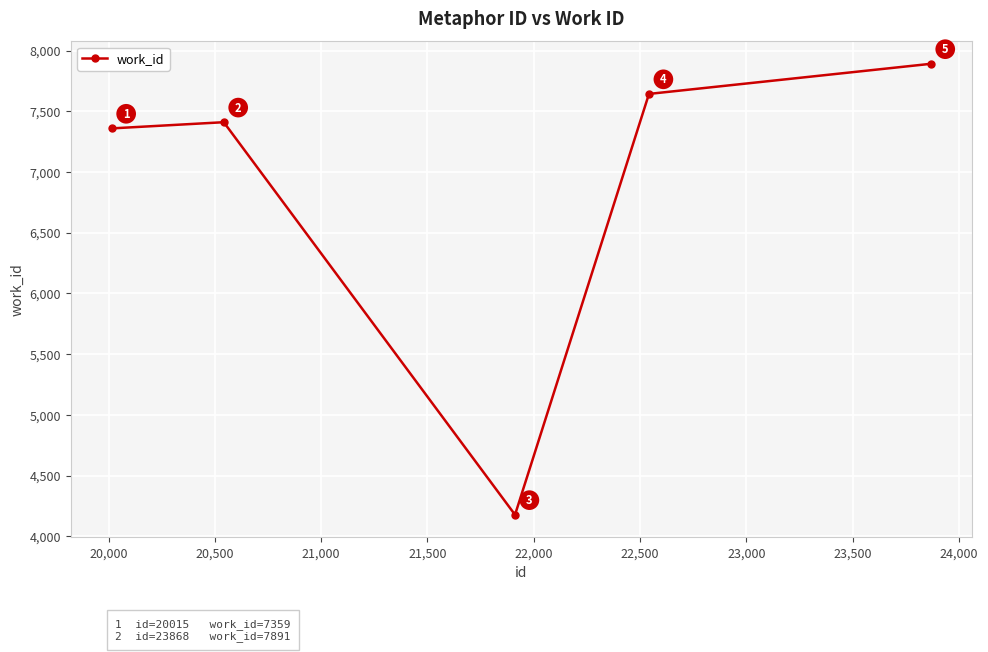

How many interior local valleys (lower than both neighbors) does the data have?

1